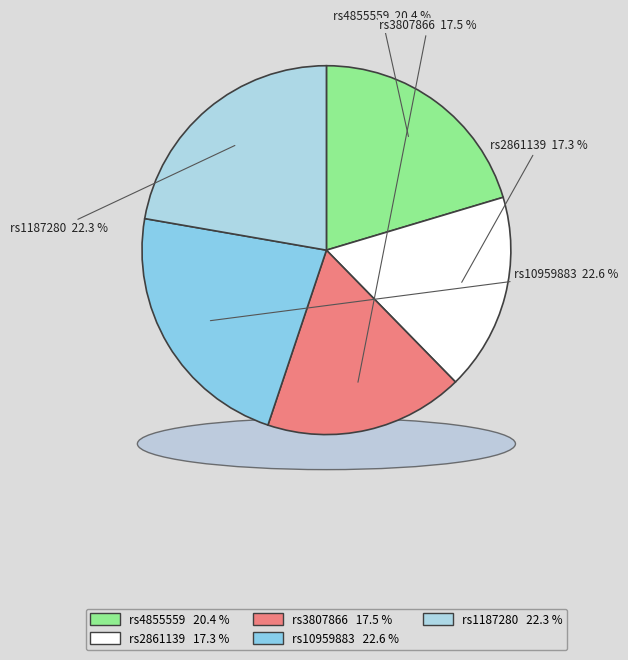

What is the largest slice in the pie chart?

rs10959883